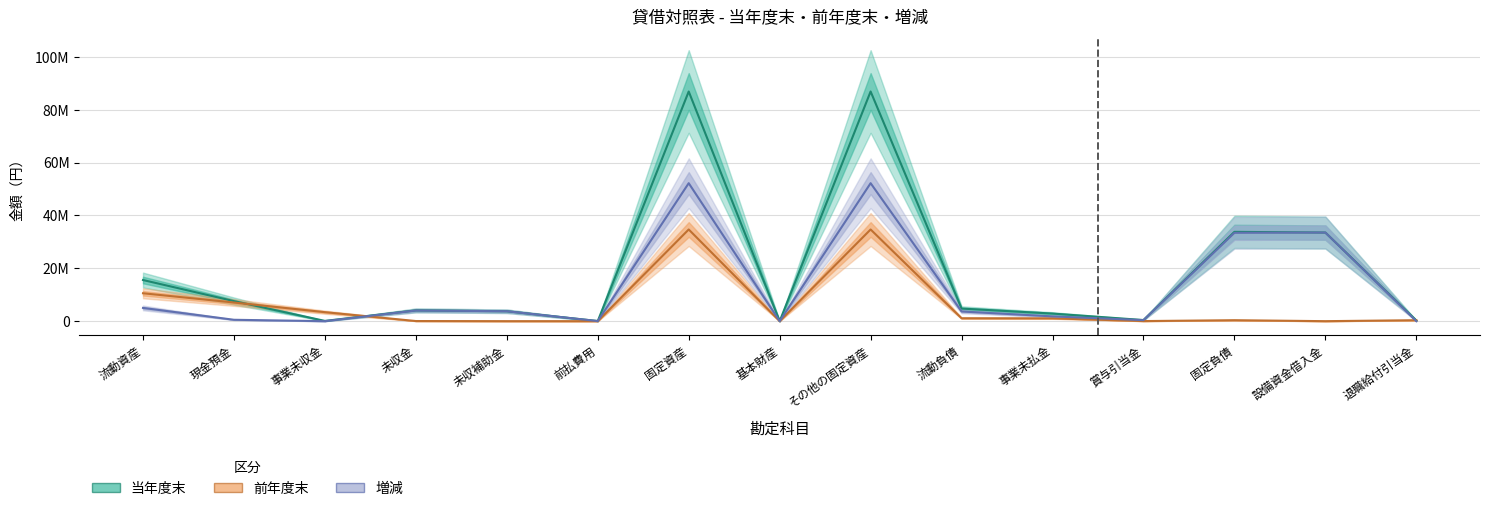

In 当年度末, how many points are lower than both neighbors (excluding endpoints)?

4